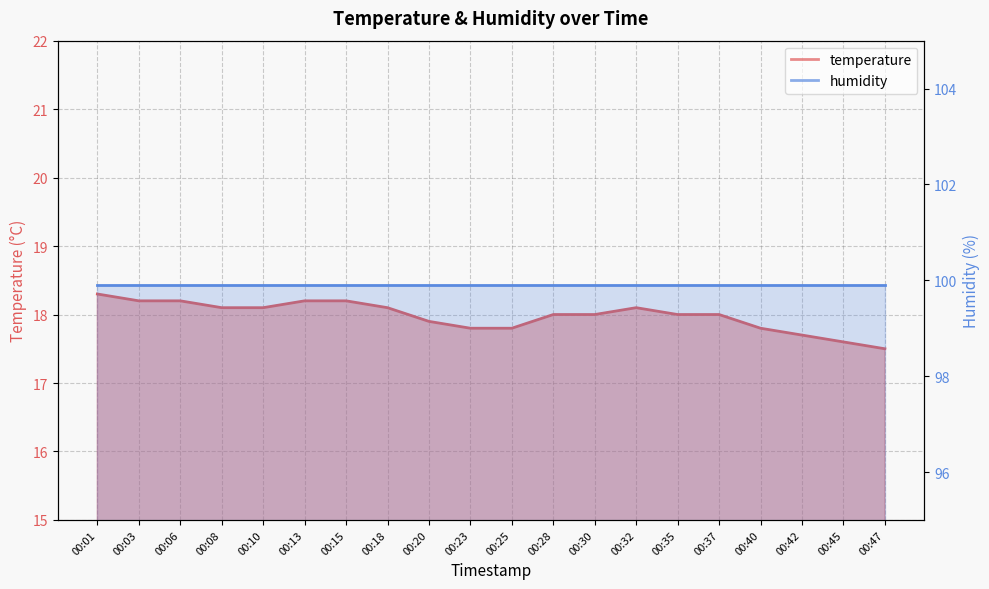

What is the value of the 14th point from the left?

18.1